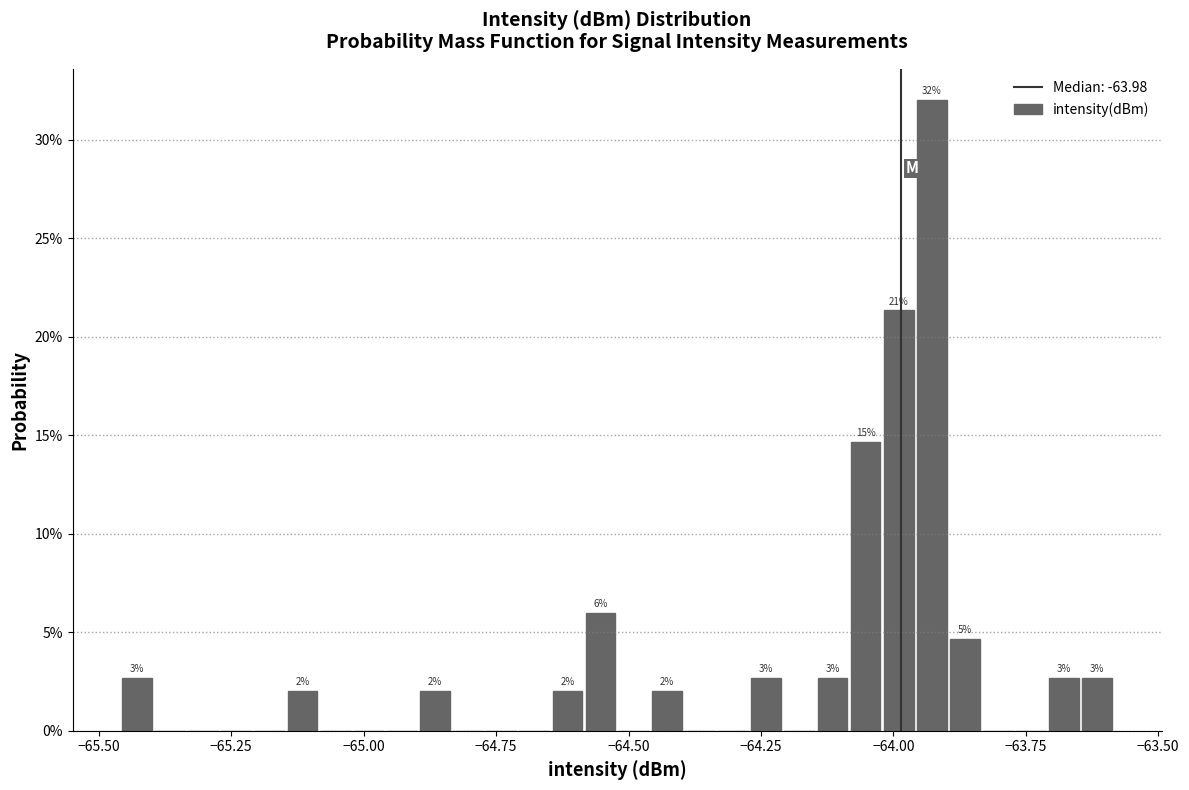

Read against the x-axis, roughly where is the centre of the tallest bar?

-63.95